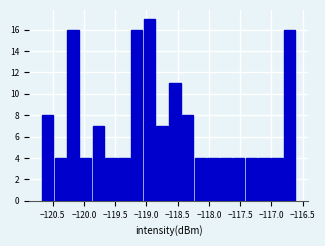

Over which range of the x-axis is the bar tallest?

-119.05 to -118.85